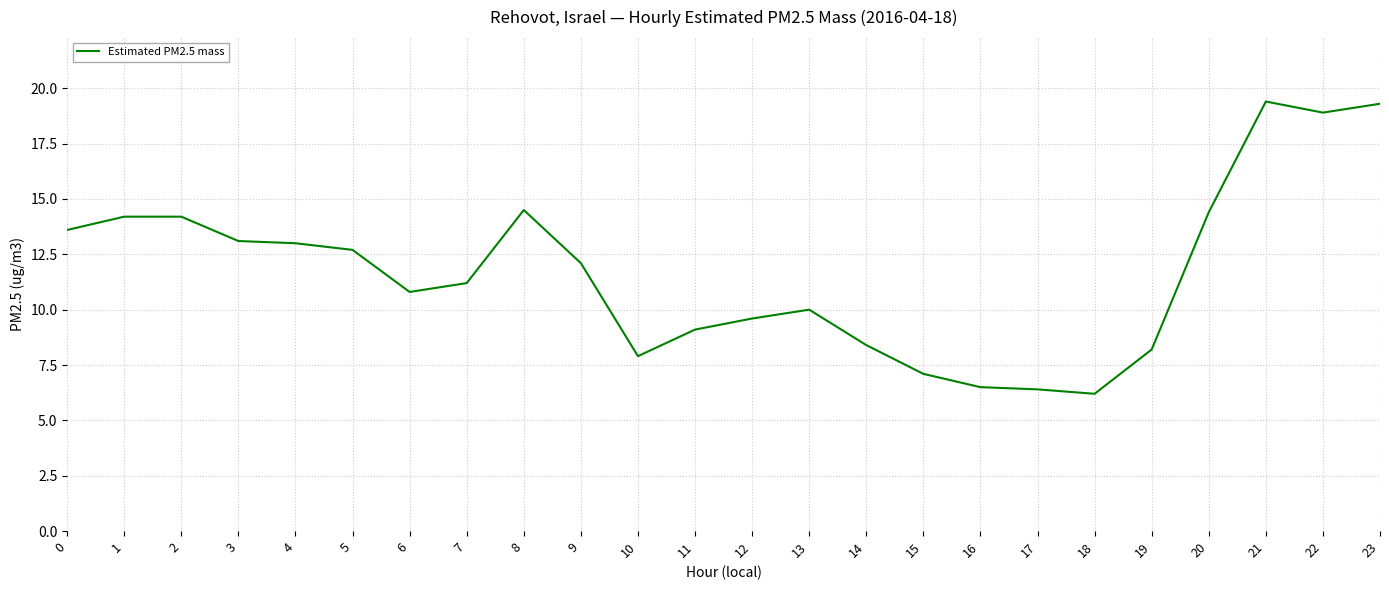

How many lines are shown in the chart?

1